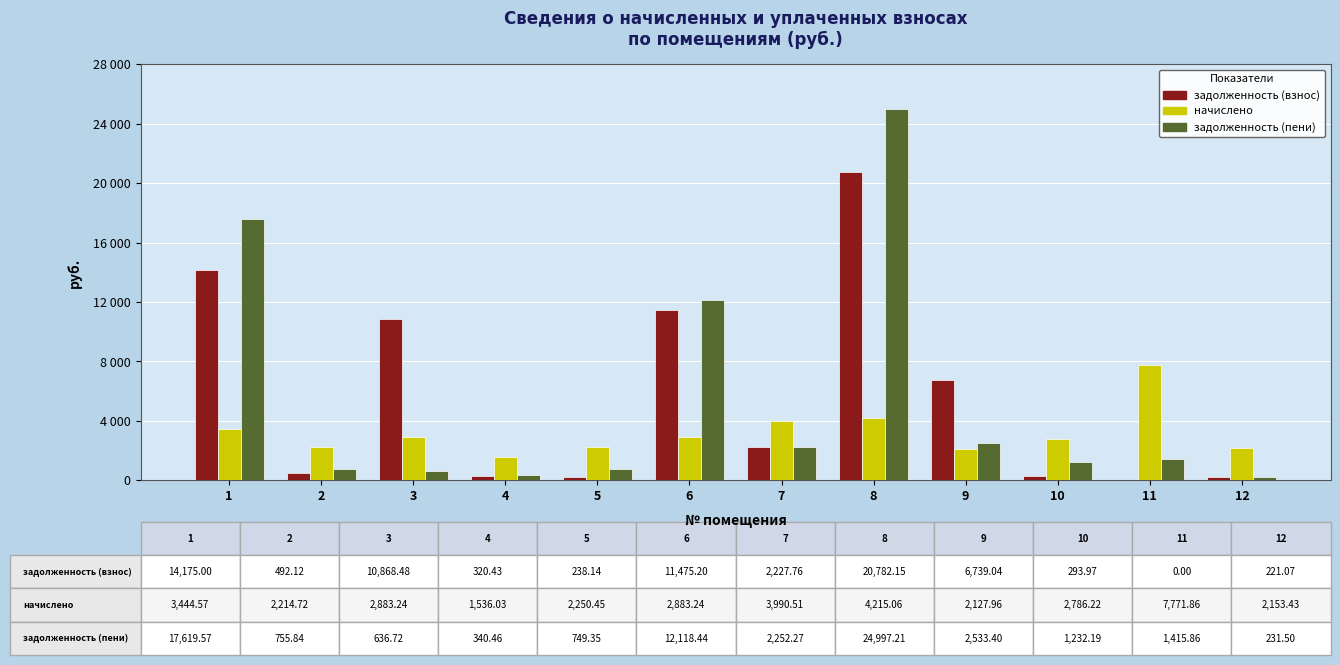

The задолженность (пени) series shows 16702.4 at 8. True or false?

False